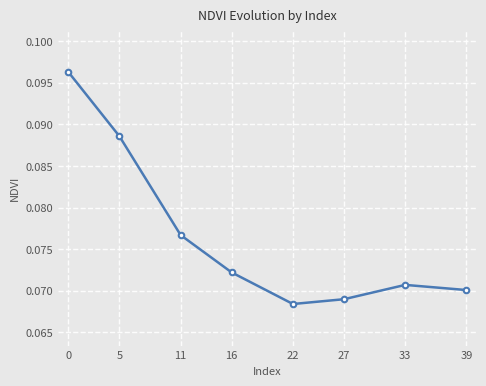

Is it true that the value at 16 is 0.0?

False